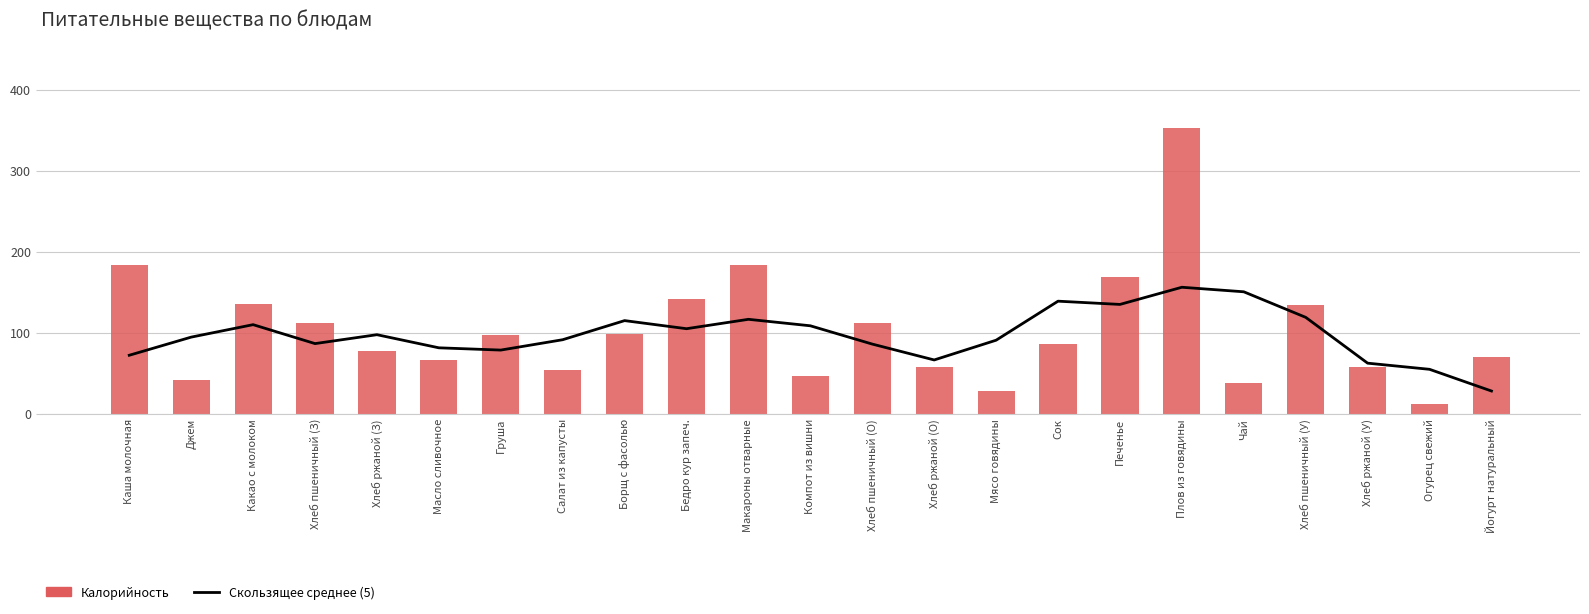

What is the total value across all series at Салат из капусты?

145.2